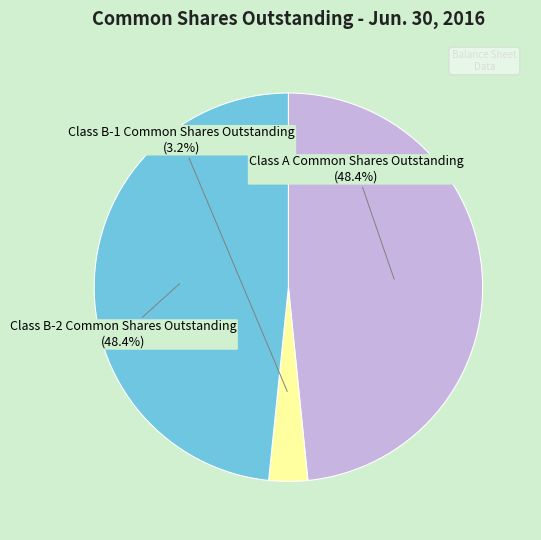

Does any single category account for the majority?

No